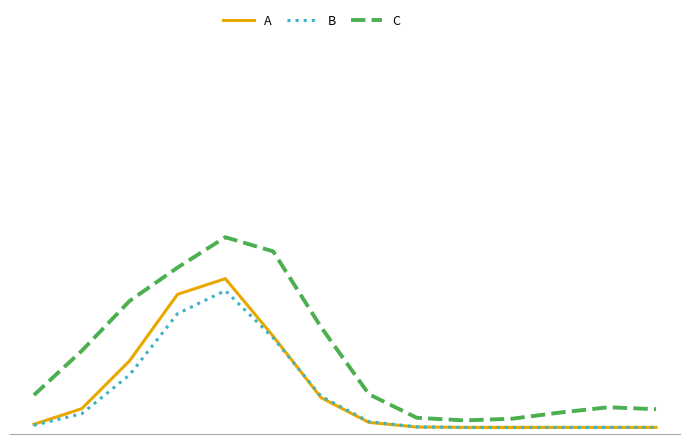

At which category does A reach its first local peak?

4